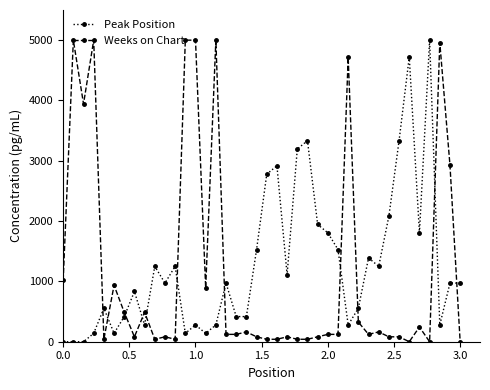

What is the difference between the second highest and second lowest values in the Weeks on Chart series?

5000.0